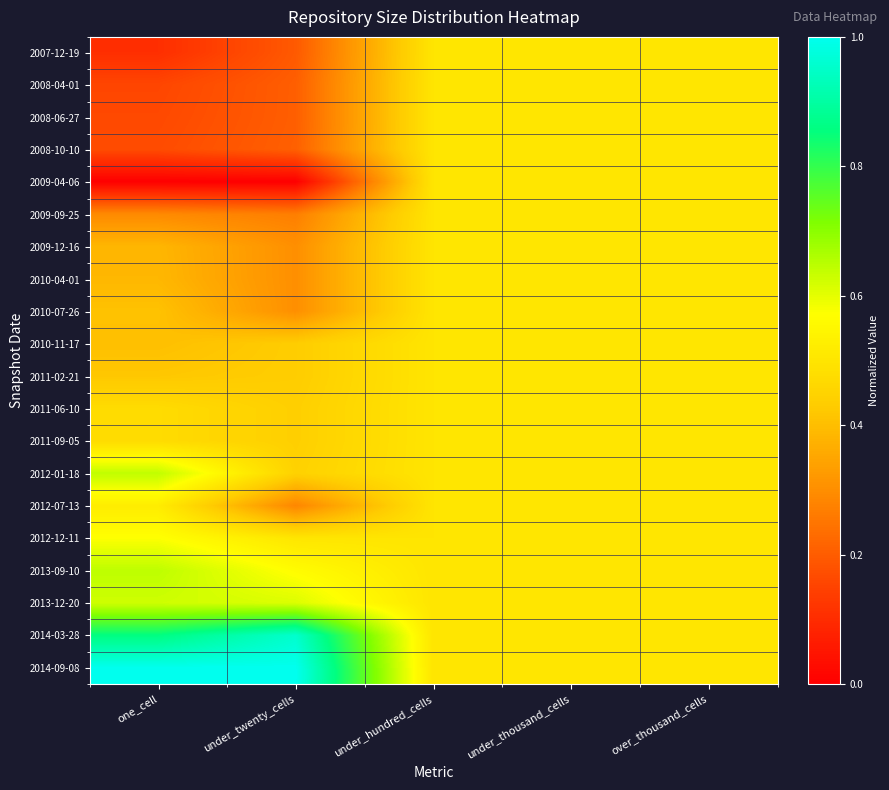

Reading left to right, what are all the values shown in this chart?

2007-12-19: one_cell=0.1	under_twenty_cells=0.2	under_hundred_cells=0.5	under_thousand_cells=0.5	over_thousand_cells=0.5
2008-04-01: one_cell=0.2	under_twenty_cells=0.2	under_hundred_cells=0.5	under_thousand_cells=0.5	over_thousand_cells=0.5
2008-06-27: one_cell=0.2	under_twenty_cells=0.2	under_hundred_cells=0.5	under_thousand_cells=0.5	over_thousand_cells=0.5
2008-10-10: one_cell=0.2	under_twenty_cells=0.2	under_hundred_cells=0.5	under_thousand_cells=0.5	over_thousand_cells=0.5
2009-04-06: one_cell=0.0	under_twenty_cells=0.0	under_hundred_cells=0.5	under_thousand_cells=0.5	over_thousand_cells=0.5
2009-09-25: one_cell=0.3	under_twenty_cells=0.3	under_hundred_cells=0.5	under_thousand_cells=0.5	over_thousand_cells=0.5
2009-12-16: one_cell=0.4	under_twenty_cells=0.3	under_hundred_cells=0.5	under_thousand_cells=0.5	over_thousand_cells=0.5
2010-04-01: one_cell=0.4	under_twenty_cells=0.3	under_hundred_cells=0.5	under_thousand_cells=0.5	over_thousand_cells=0.5
2010-07-26: one_cell=0.4	under_twenty_cells=0.3	under_hundred_cells=0.5	under_thousand_cells=0.5	over_thousand_cells=0.5
2010-11-17: one_cell=0.4	under_twenty_cells=0.4	under_hundred_cells=0.5	under_thousand_cells=0.5	over_thousand_cells=0.5
2011-02-21: one_cell=0.4	under_twenty_cells=0.4	under_hundred_cells=0.5	under_thousand_cells=0.5	over_thousand_cells=0.5
2011-06-10: one_cell=0.5	under_twenty_cells=0.4	under_hundred_cells=0.5	under_thousand_cells=0.5	over_thousand_cells=0.5
2011-09-05: one_cell=0.5	under_twenty_cells=0.4	under_hundred_cells=0.5	under_thousand_cells=0.5	over_thousand_cells=0.5
2012-01-18: one_cell=0.6	under_twenty_cells=0.4	under_hundred_cells=0.5	under_thousand_cells=0.5	over_thousand_cells=0.5
2012-07-13: one_cell=0.5	under_twenty_cells=0.3	under_hundred_cells=0.5	under_thousand_cells=0.5	over_thousand_cells=0.5
2012-12-11: one_cell=0.6	under_twenty_cells=0.5	under_hundred_cells=0.5	under_thousand_cells=0.5	over_thousand_cells=0.5
2013-09-10: one_cell=0.6	under_twenty_cells=0.6	under_hundred_cells=0.5	under_thousand_cells=0.5	over_thousand_cells=0.5
2013-12-20: one_cell=0.6	under_twenty_cells=0.6	under_hundred_cells=0.5	under_thousand_cells=0.5	over_thousand_cells=0.5
2014-03-28: one_cell=0.9	under_twenty_cells=1.0	under_hundred_cells=0.5	under_thousand_cells=0.5	over_thousand_cells=0.5
2014-09-08: one_cell=1.0	under_twenty_cells=1.0	under_hundred_cells=0.5	under_thousand_cells=0.5	over_thousand_cells=0.5